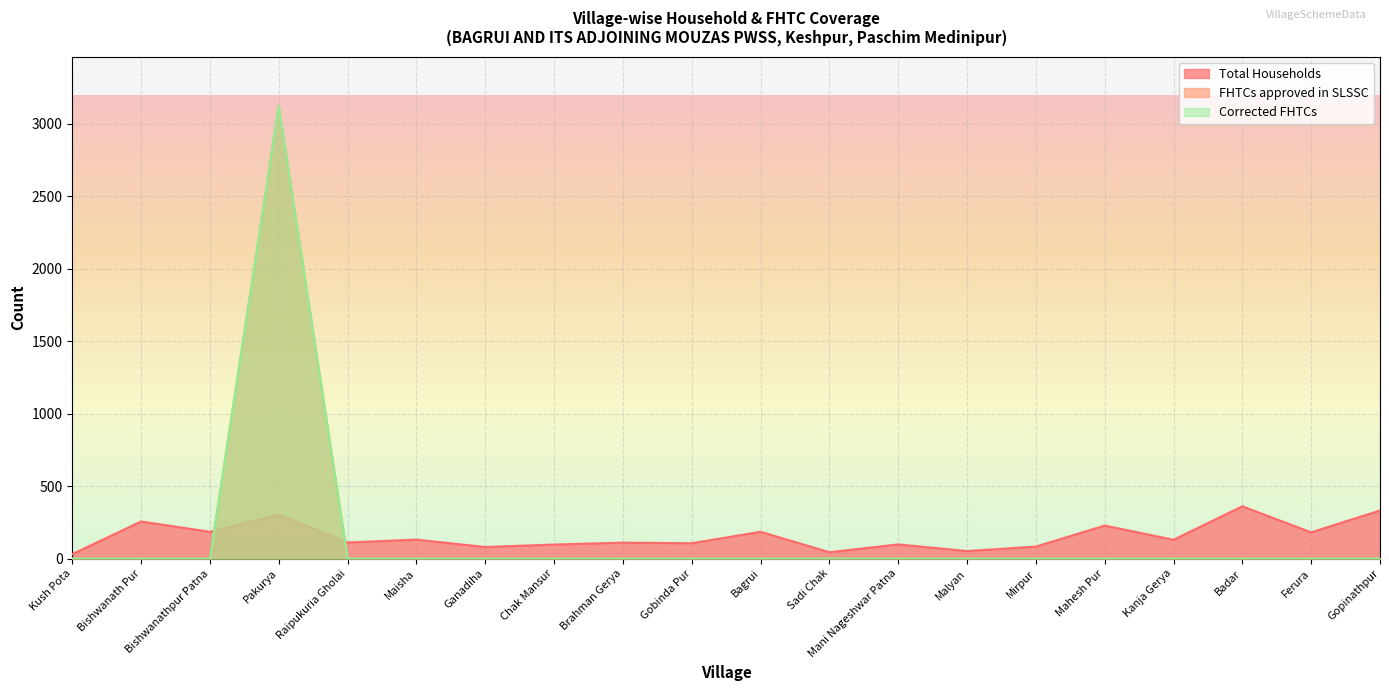

What is the difference between the maximum and second lowest values in the FHTCs approved in SLSSC series?

3124